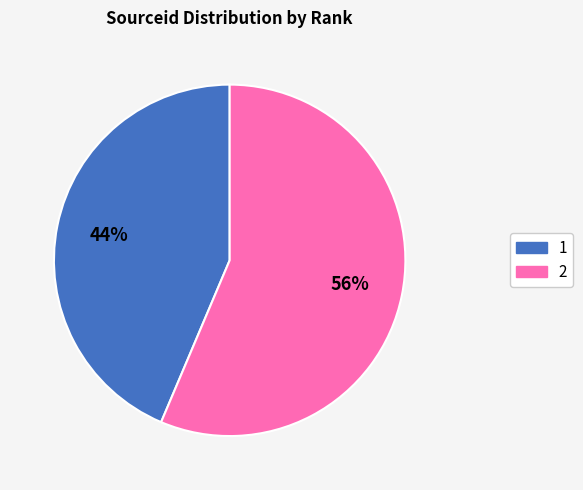

Approximately how many times larger is the value at 1 compared to 2?

0.8